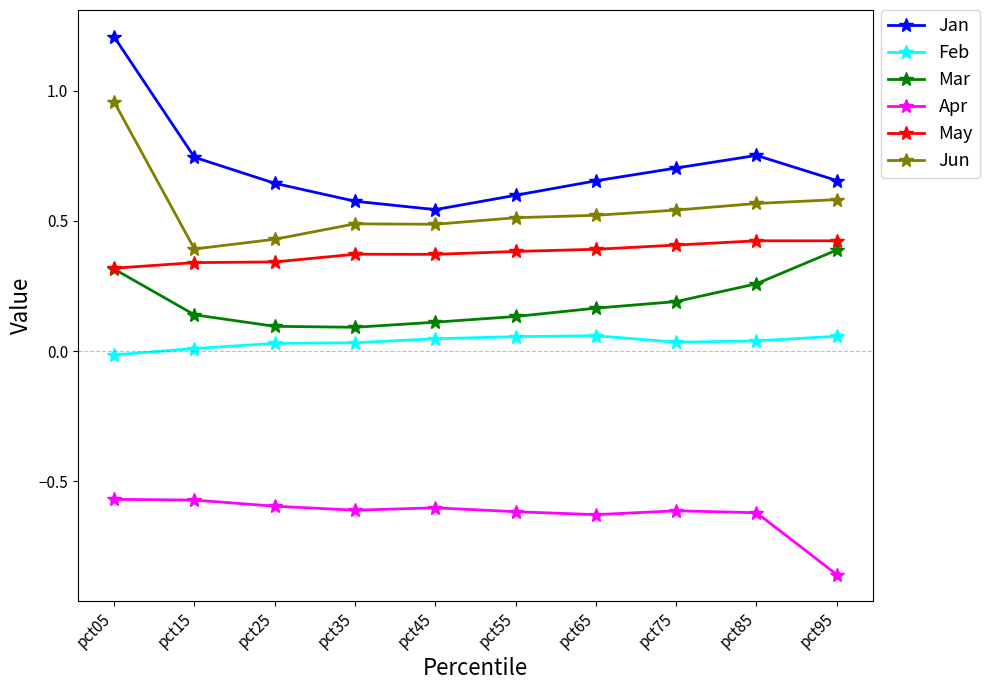

Which label corresponds to the largest value in the chart?

pct05